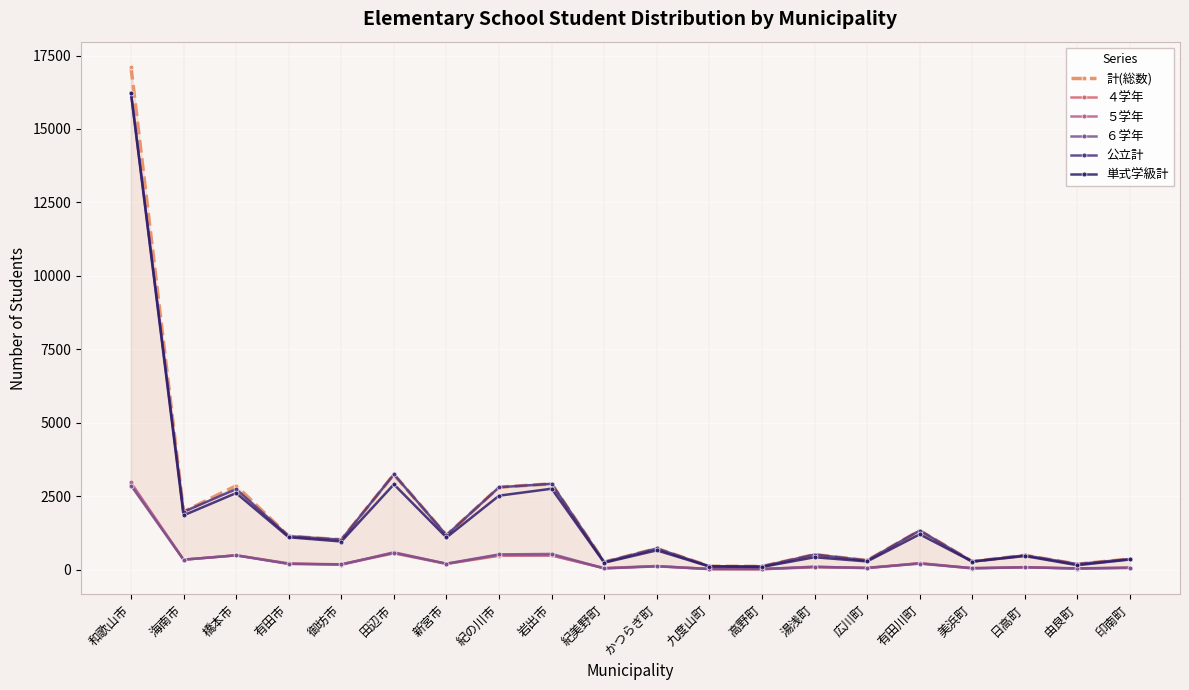

Which label corresponds to the largest value in the chart?

和歌山市